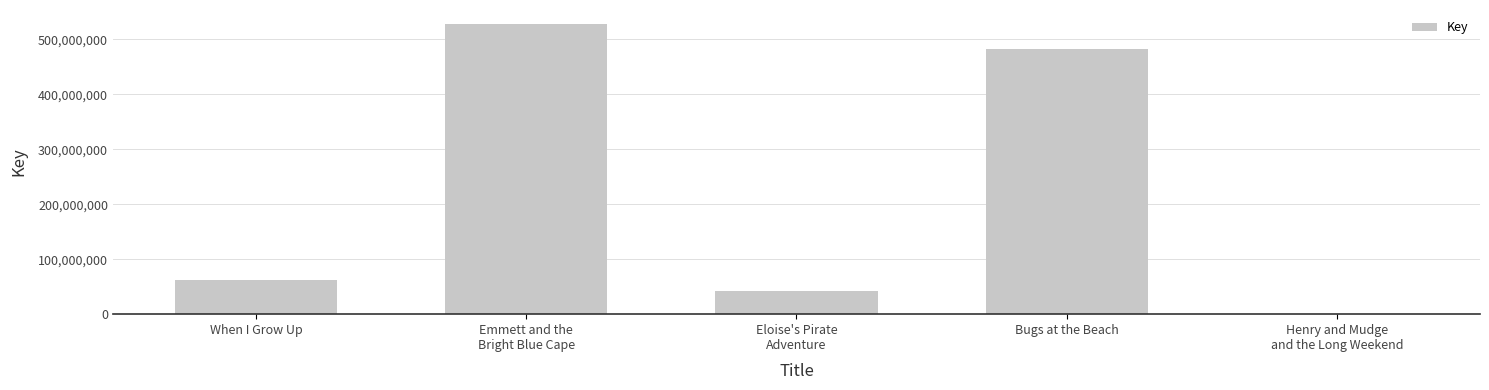

What is the sum of all values?

1113616000